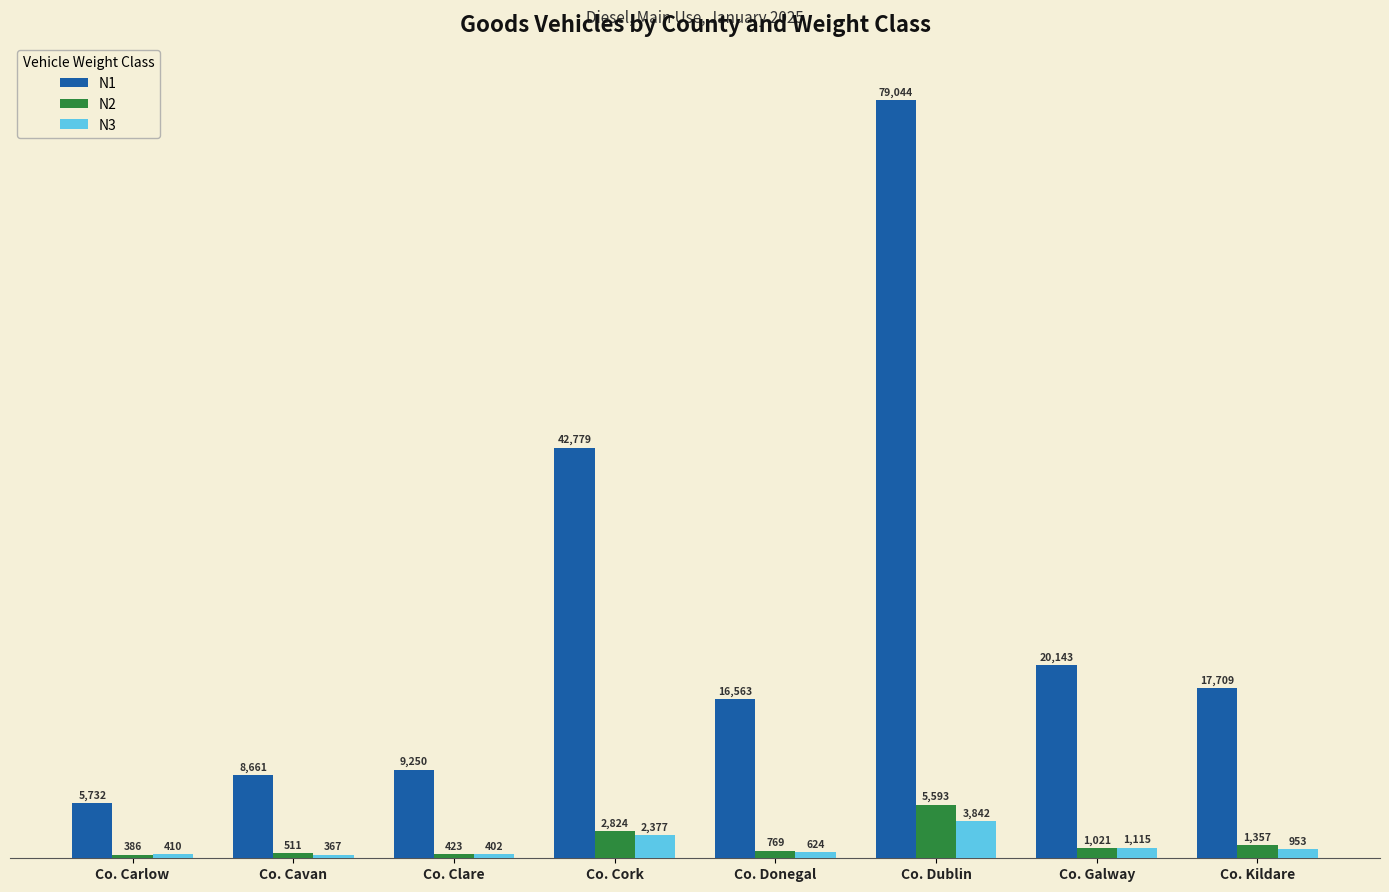

Which series has the widest spread of values?

N1